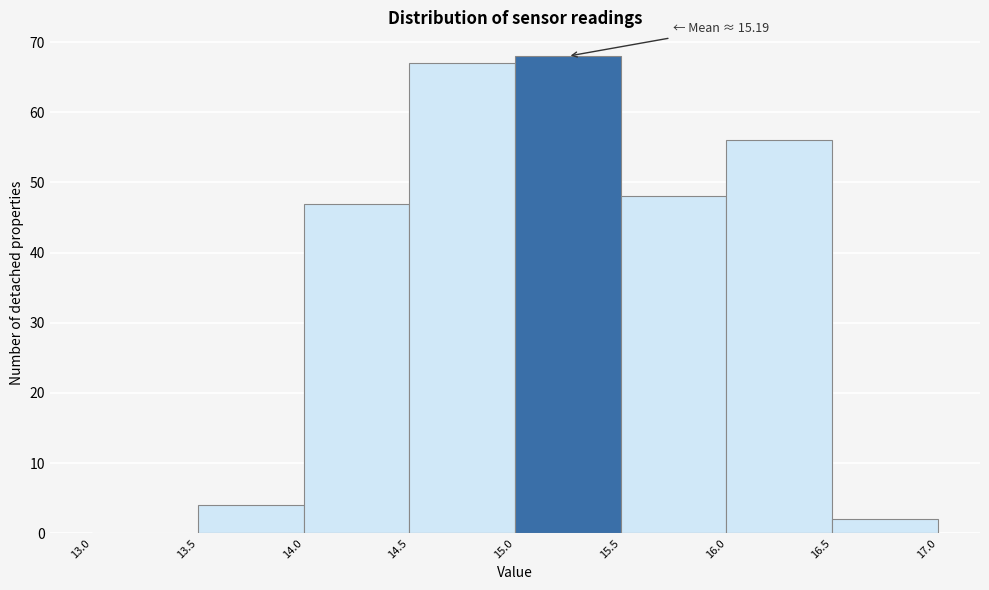

Over which range of the x-axis is the bar tallest?

15.0 to 15.5